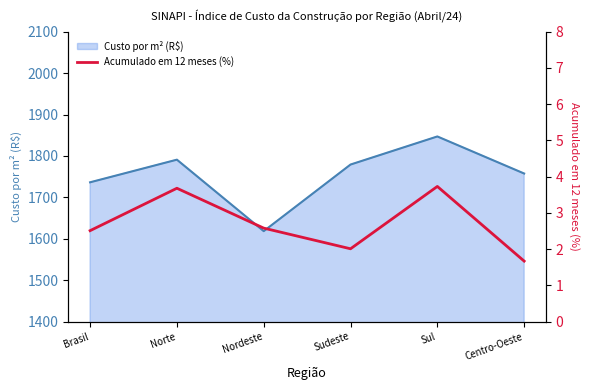

Is it true that the value at Brasil is 2.5?

True